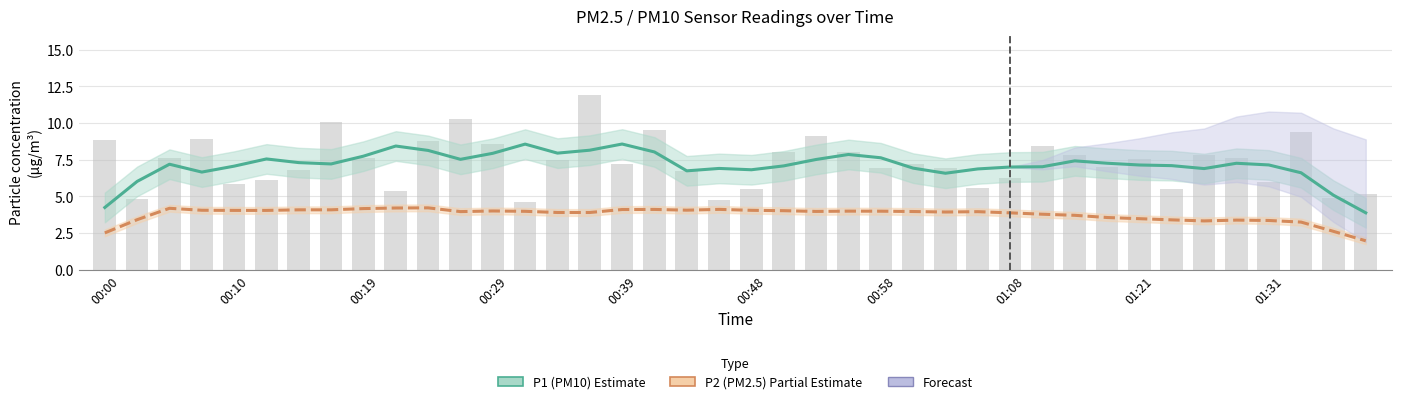

Which category has the lowest value across all series?

39